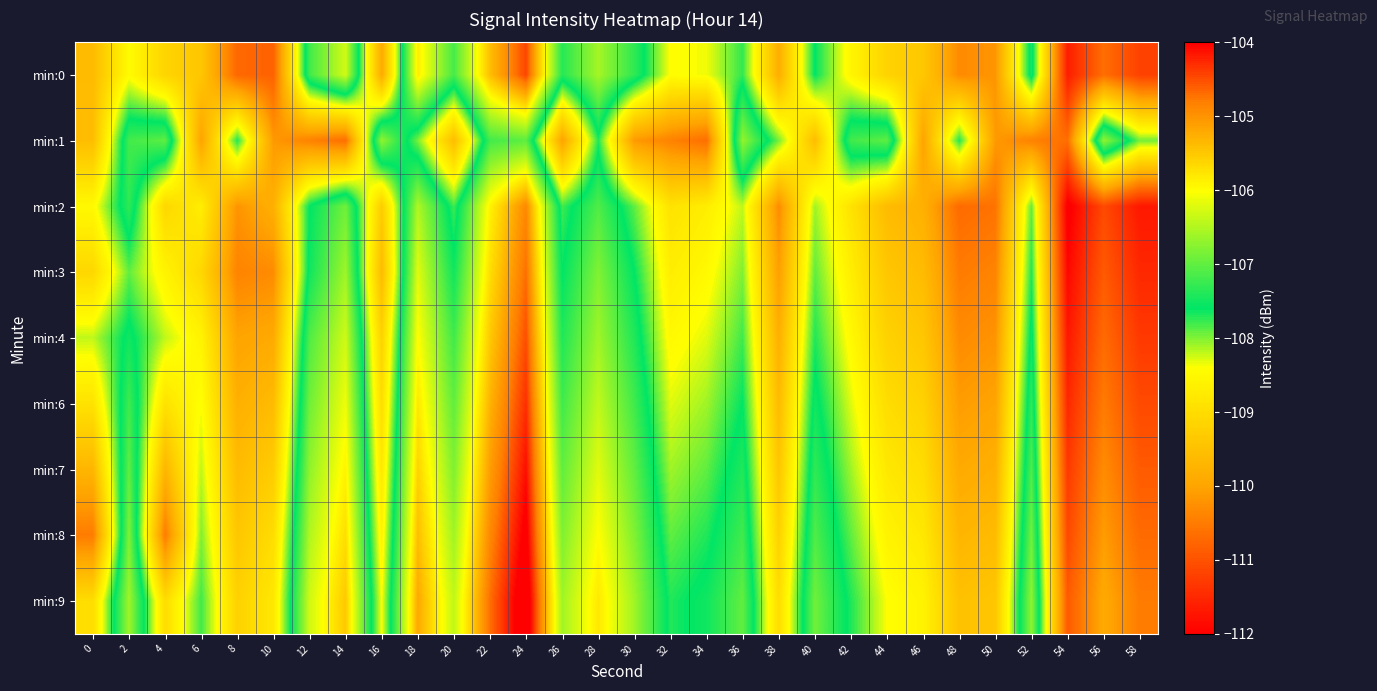

How many series are shown in this chart?

9